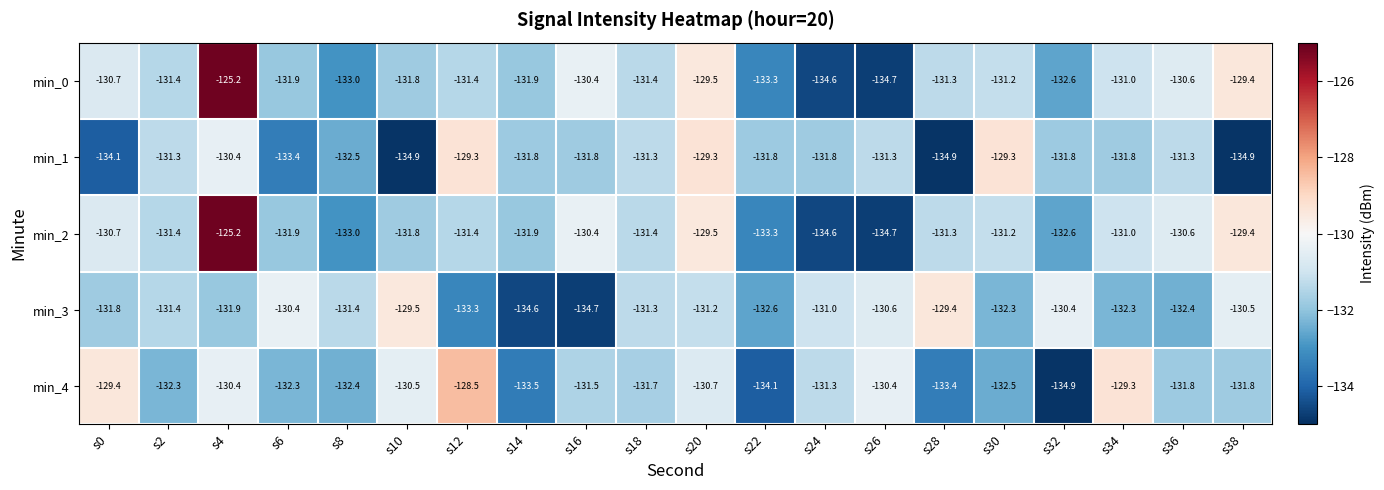

What is the maximum value shown in the chart?

-125.2